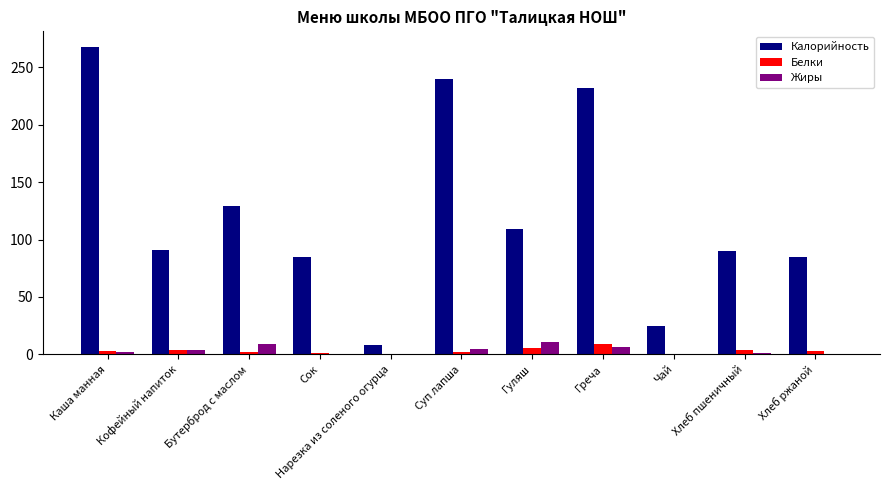

The Жиры series shows 0.0 at Чай. True or false?

True